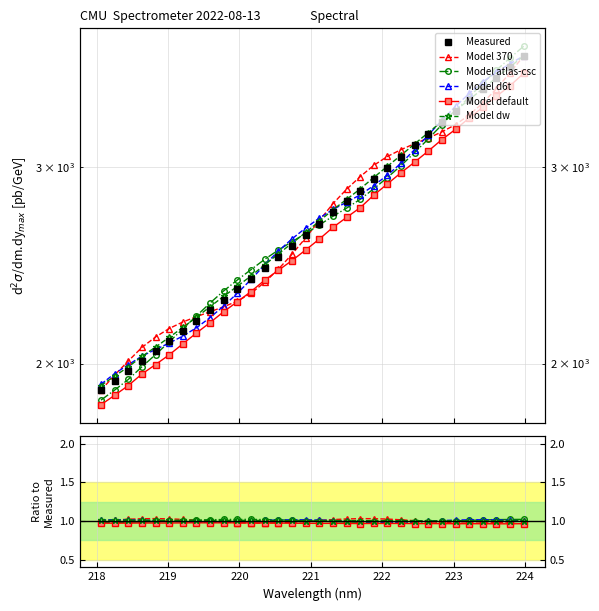

True or false: Measured has more than 2 points higher than both neighbors.

False